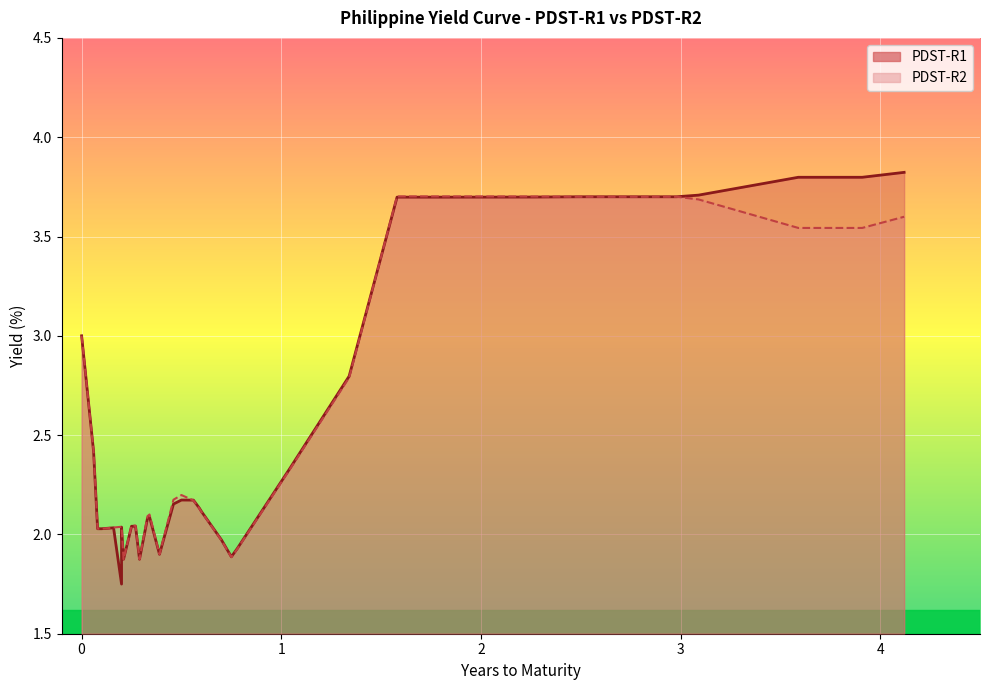

What are all the series names shown in the legend?

PDST-R1, PDST-R2